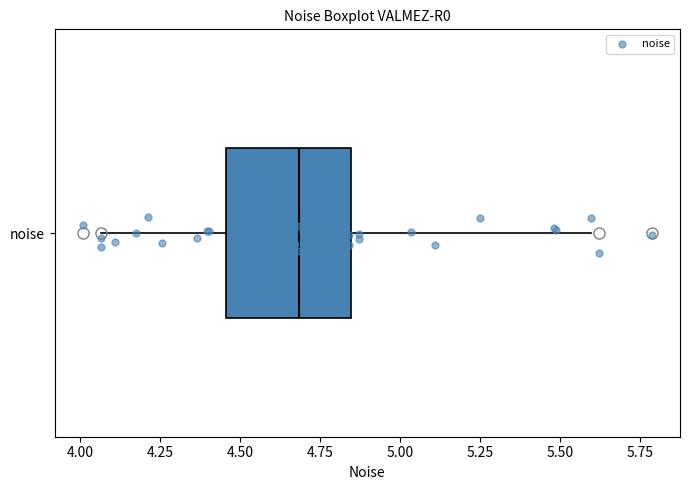

Where does the right whisker of the box for noise end on the x-axis? The values are not printed on the chart, so give them approximately, as read against the axis.

5.60